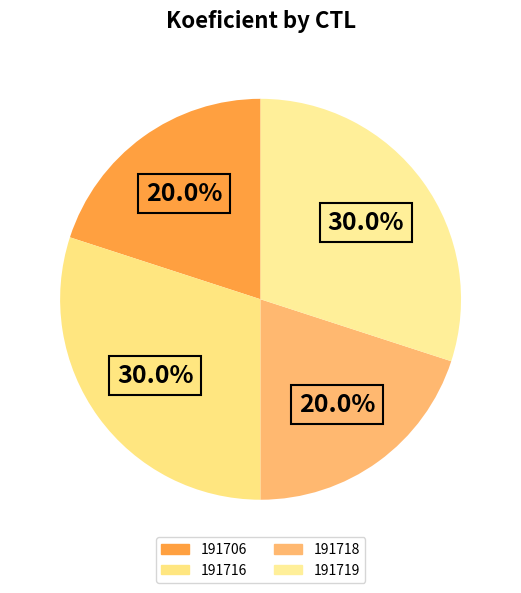

Is there any slice that represents more than half of the pie?

No